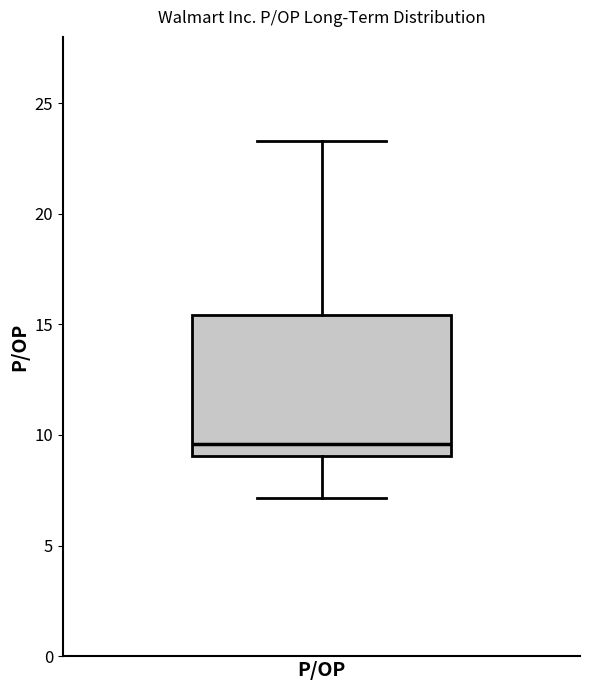

Transcribe this box plot: give where the median line is, the range the box spans, and where the two whiskers end, as read against the y-axis. The values are not printed on the chart, so give them approximately, as read against the axis.

median 9.5, box 9.0 to 15.5, whiskers 7.0 to 23.5